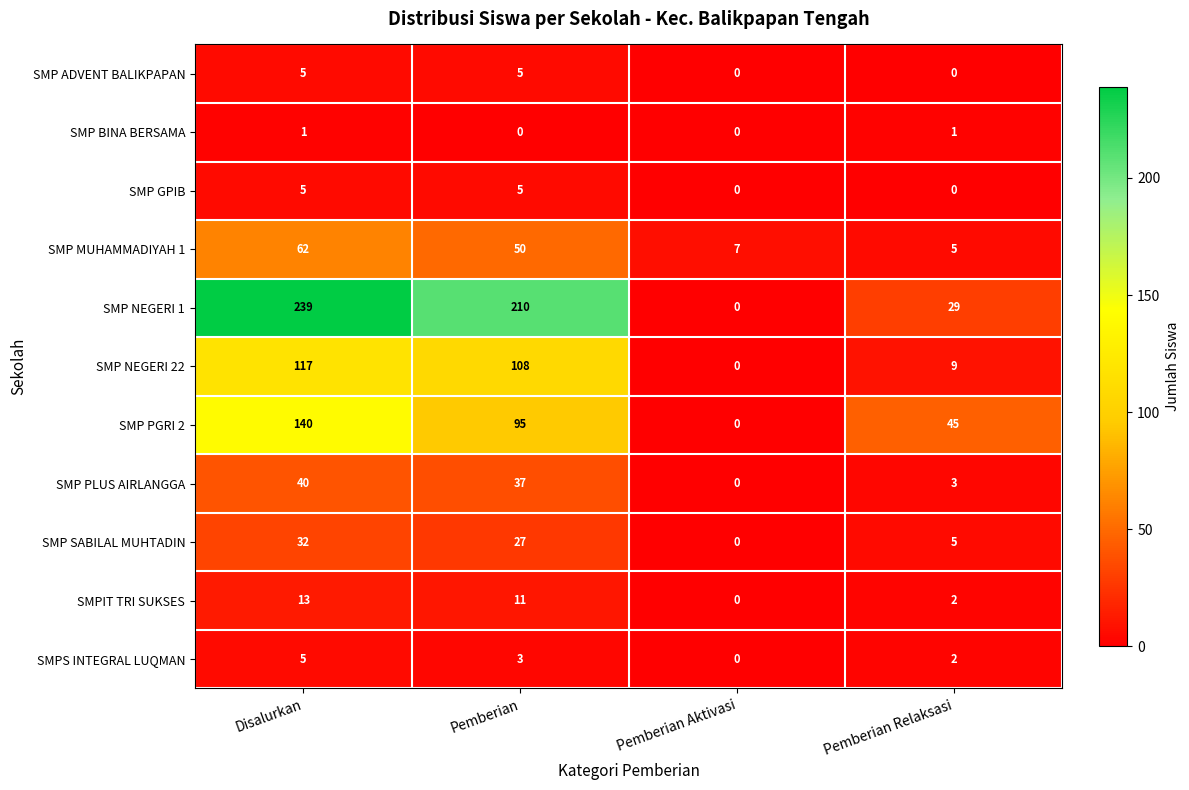

Count the SMP ADVENT BALIKPAPAN values in the range 0 to 5.

4